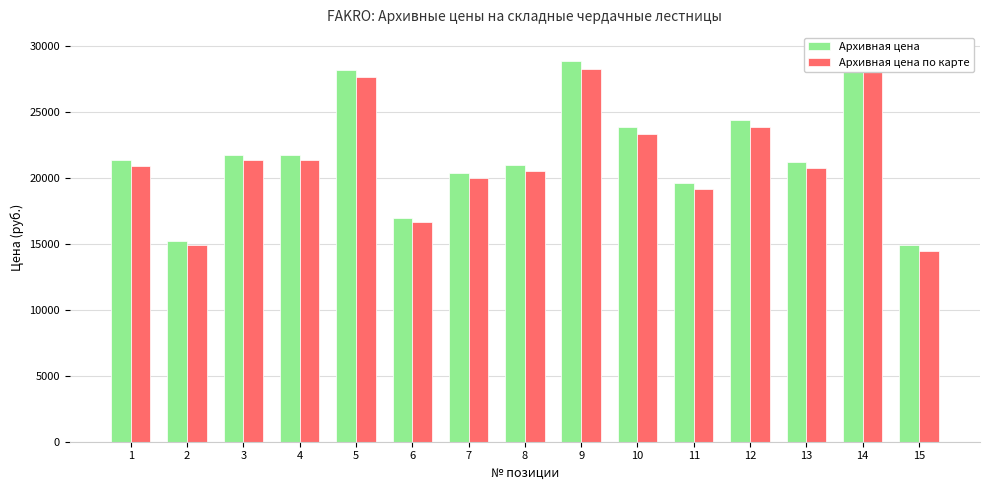

Is the value of Архивная цена at 9 greater than the value of Архивная цена по карте at 6?

Yes